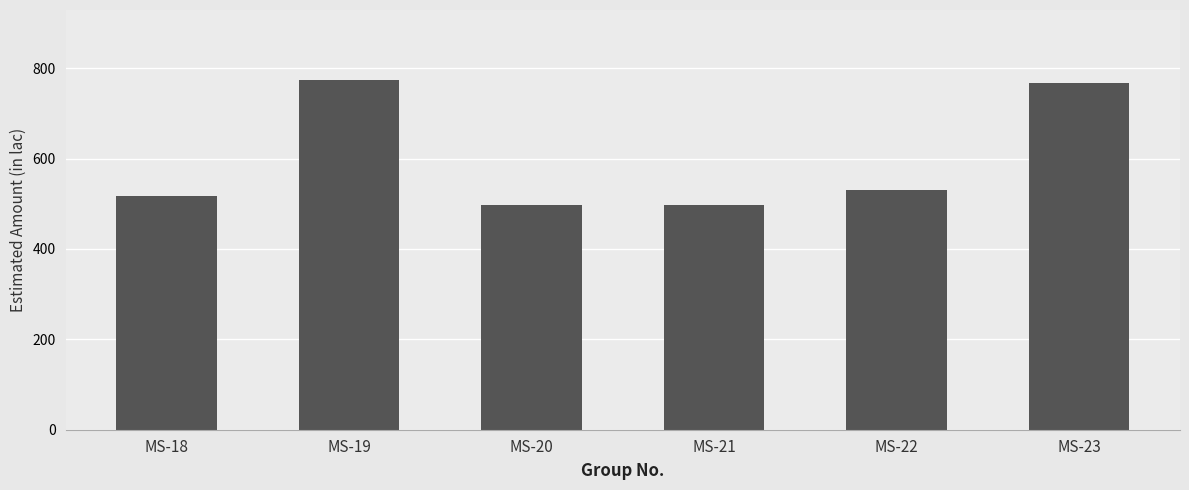

What is the difference between the values at MS-21 and MS-18?

20.3